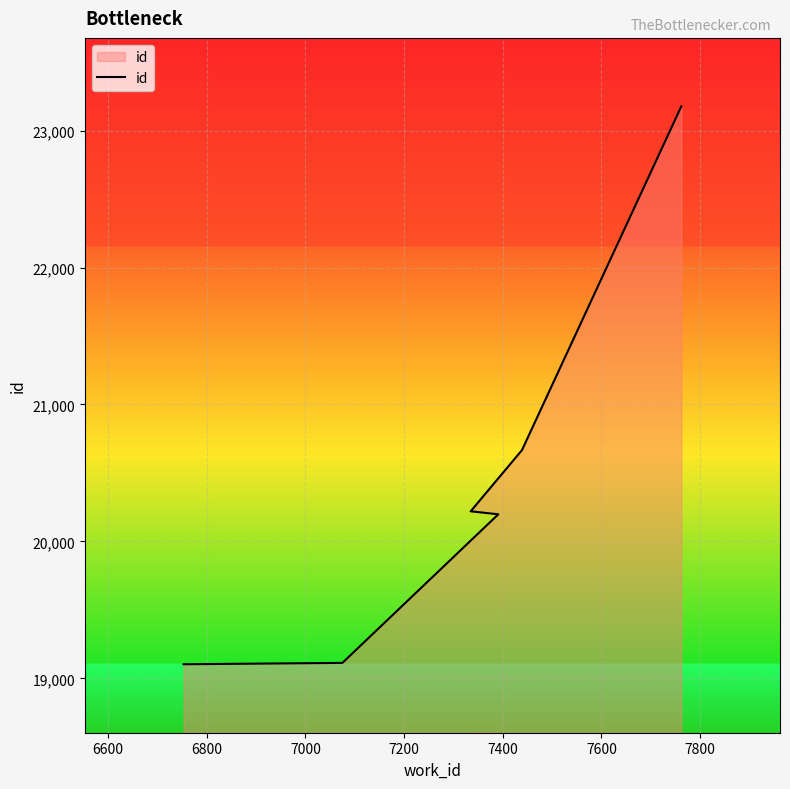

How many distinct data groups are displayed?

1